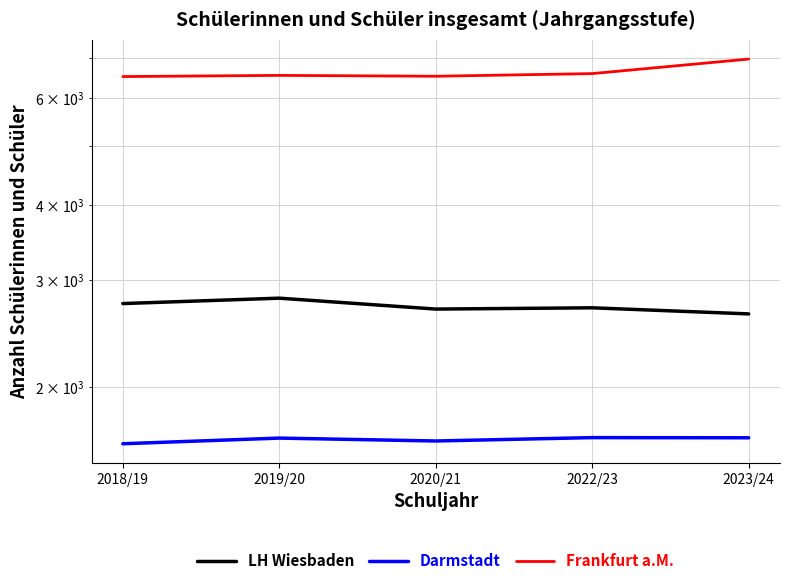

Is it true that Frankfurt a.M. equals 6548 at 2019/20?

True